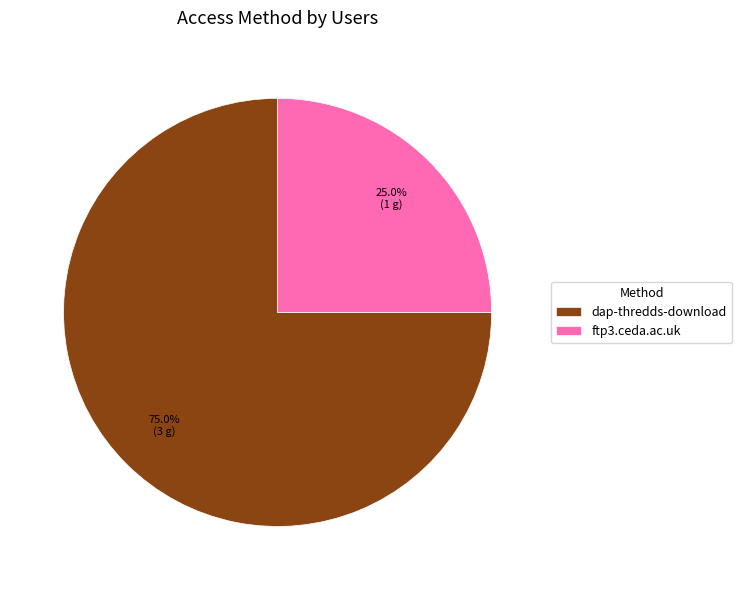

To the nearest percent, what is the difference between the largest and smallest slice percentages?

50%